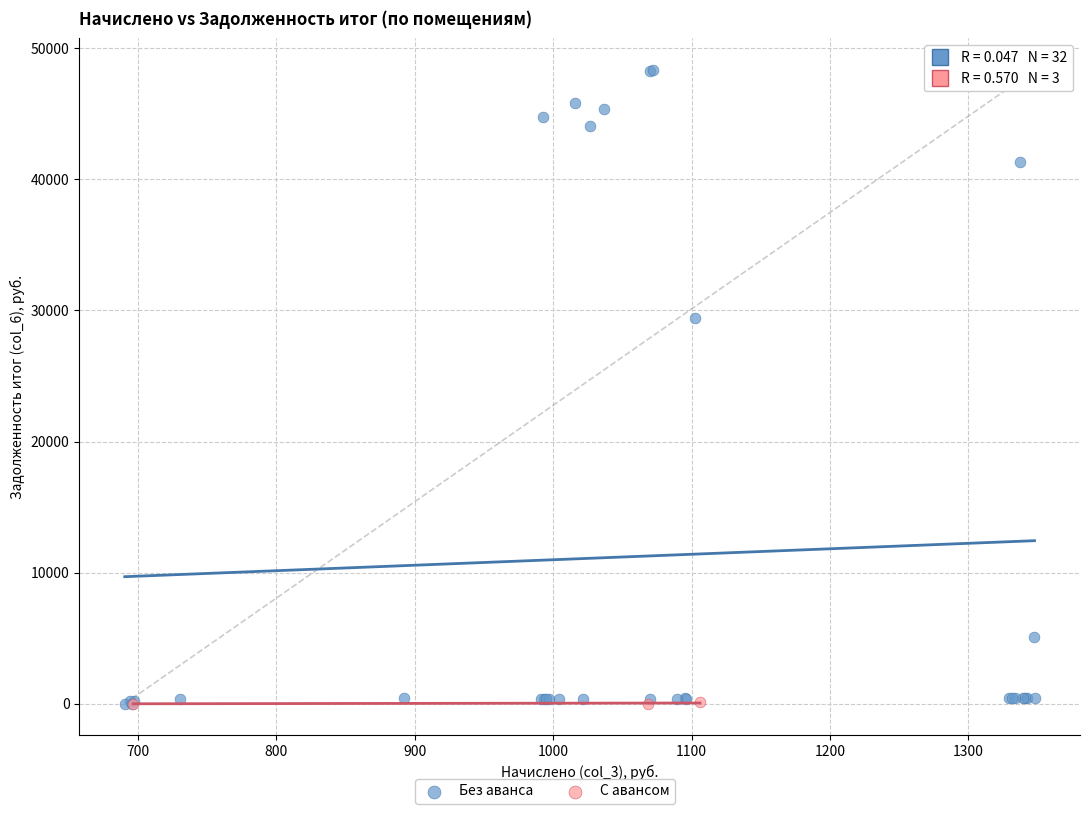

Which series has the largest Y range (max minus min)?

Без аванса